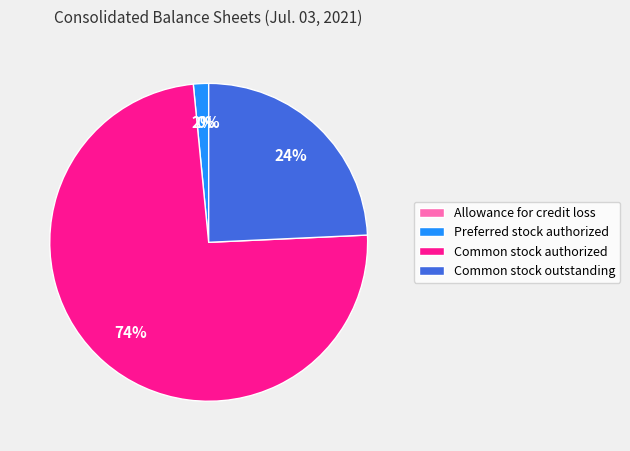

To the nearest percent, what percentage of the pie is Preferred stock authorized?

2%